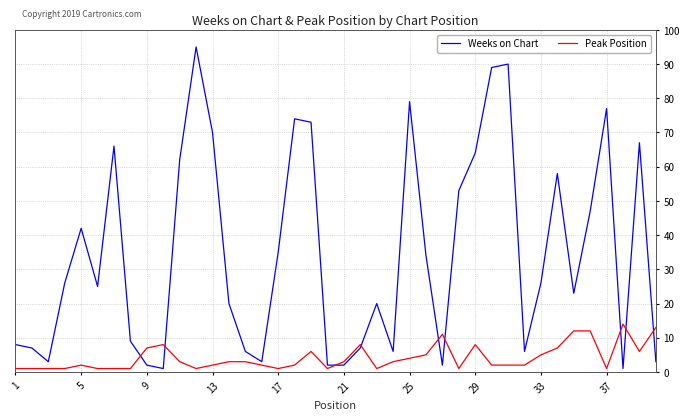

What is the difference between the maximum and minimum values in the Weeks on Chart series?

94